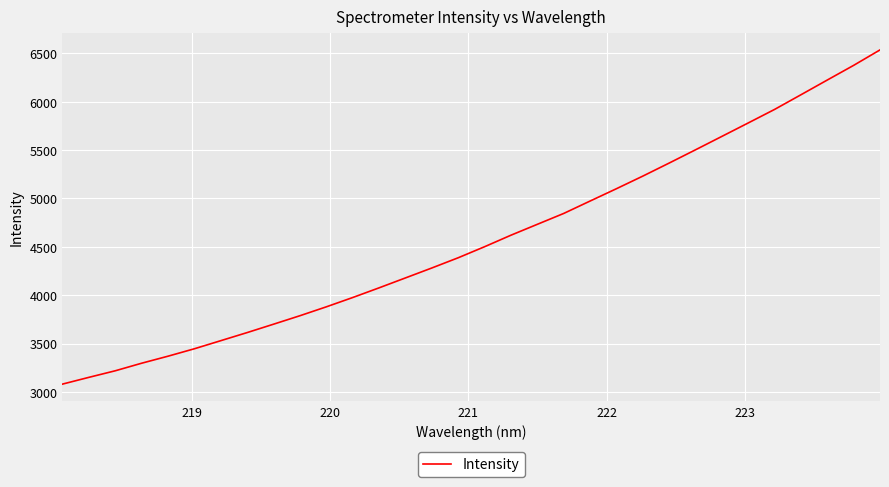

What is the maximum value shown in the chart?

6536.6